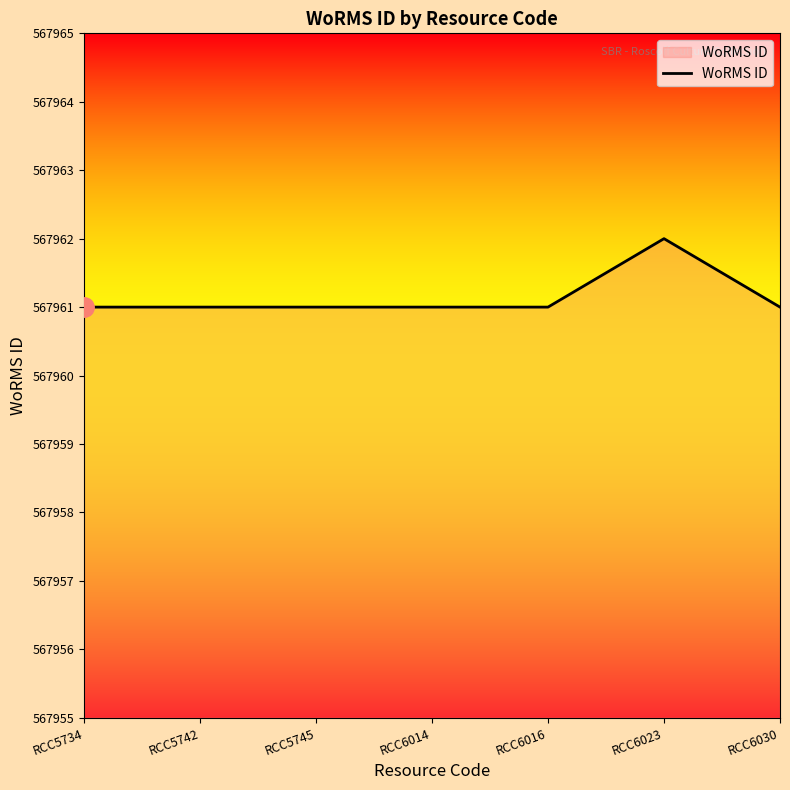

Reading left to right, what are all the values shown in this chart?

567961	567961	567961	567961	567961	567962	567961